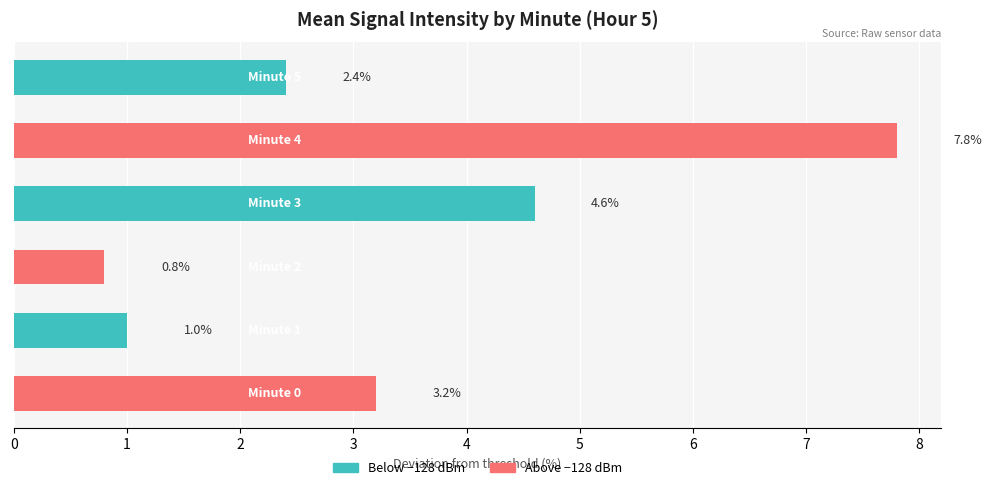

What is the highest value of the Above threshold series?

7.8